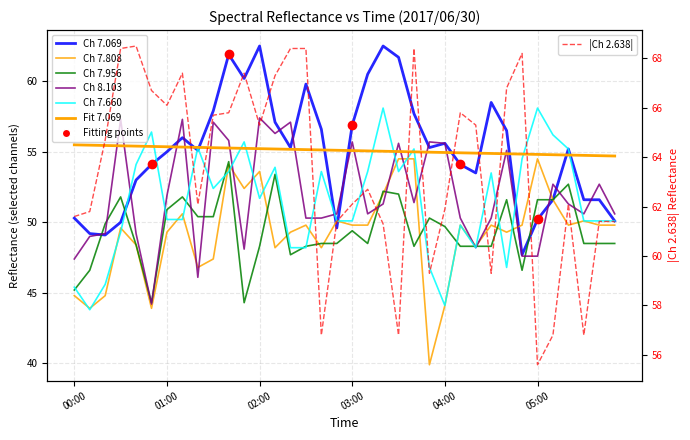

The value of 7.660 at 03:40 is 35.5. True or false?

False